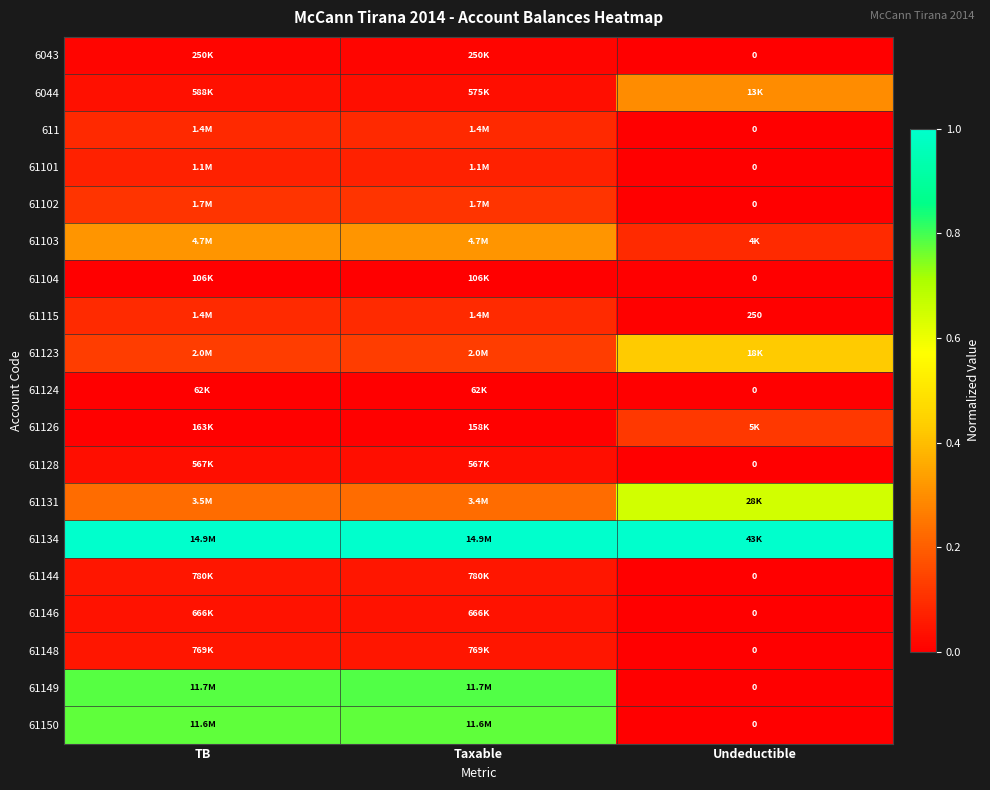

At Undeductible, list the series in order from largest to smallest.

61134, 61131, 61123, 6044, 61126, 61103, 61115, 6043, 611, 61101, 61102, 61104, 61124, 61128, 61144, 61146, 61148, 61149, 61150